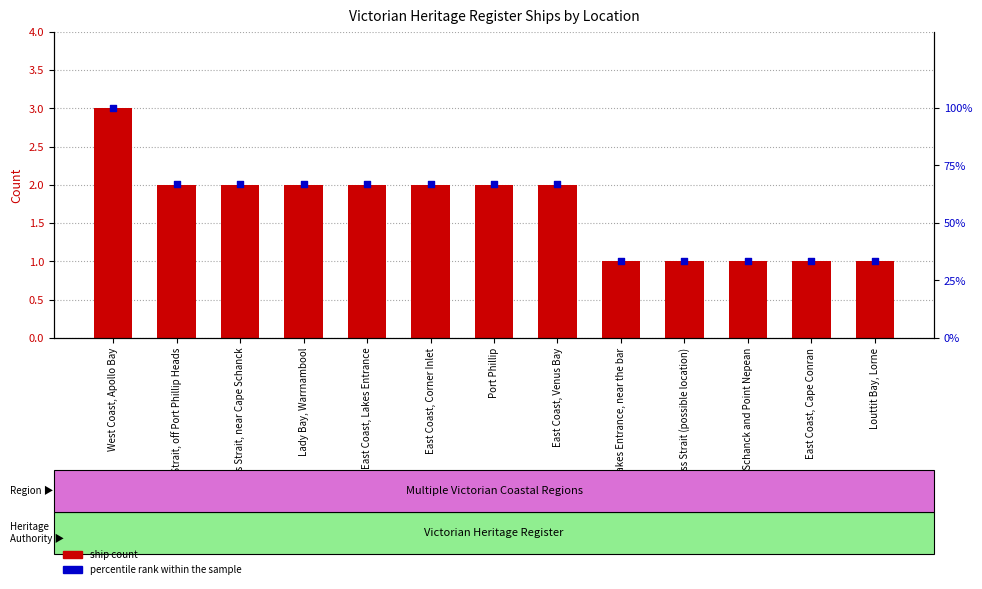

Which series has the largest total across all categories?

percentile rank within the sample